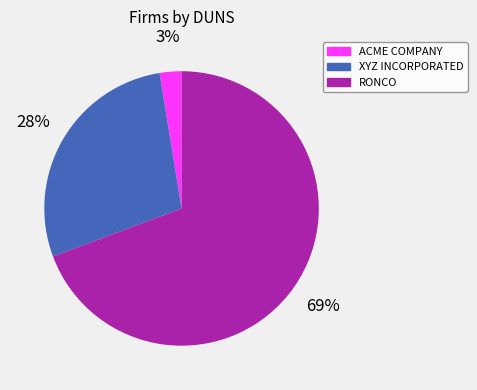

What percentage is the ACME COMPANY slice, to the nearest percent?

3%